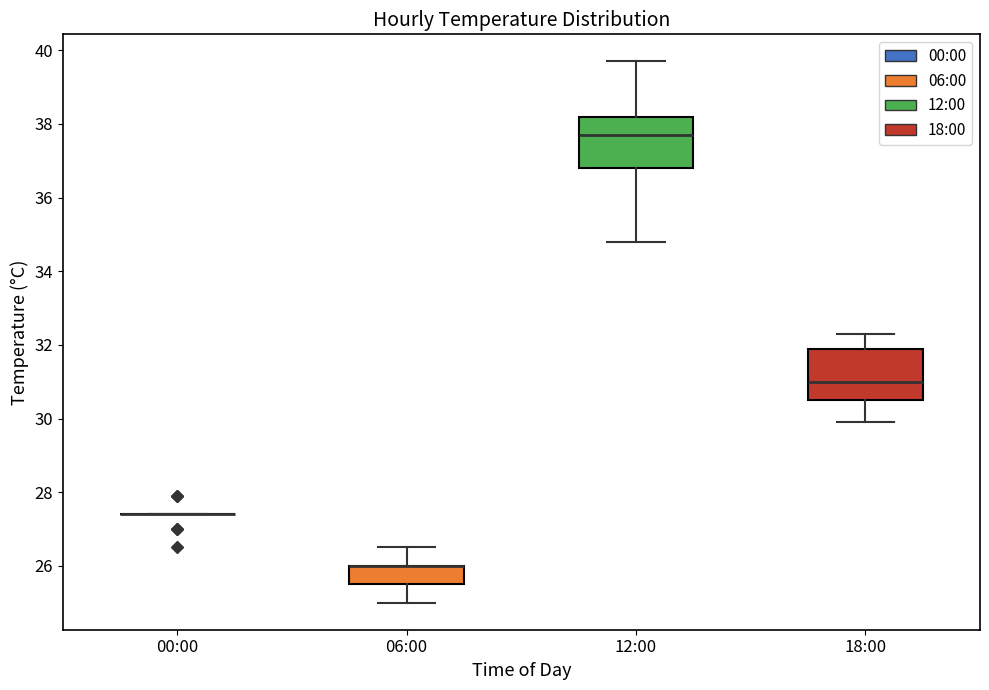

Reading left to right, transcribe this box plot: for each box, give where its median line is, the range the box spans, and where its two whiskers end, as read against the y-axis. The values are not printed on the chart, so give them approximately, as read against the axis.

00:00: box collapsed to a line at 27.4, whiskers 27.4 to 27.4
06:00: median 26.0 (drawn on the box's upper edge), box 25.6 to 26.0, whiskers 25.0 to 26.6
12:00: median 37.8, box 36.8 to 38.2, whiskers 34.8 to 39.8
18:00: median 31.0, box 30.6 to 32.0, whiskers 30.0 to 32.4